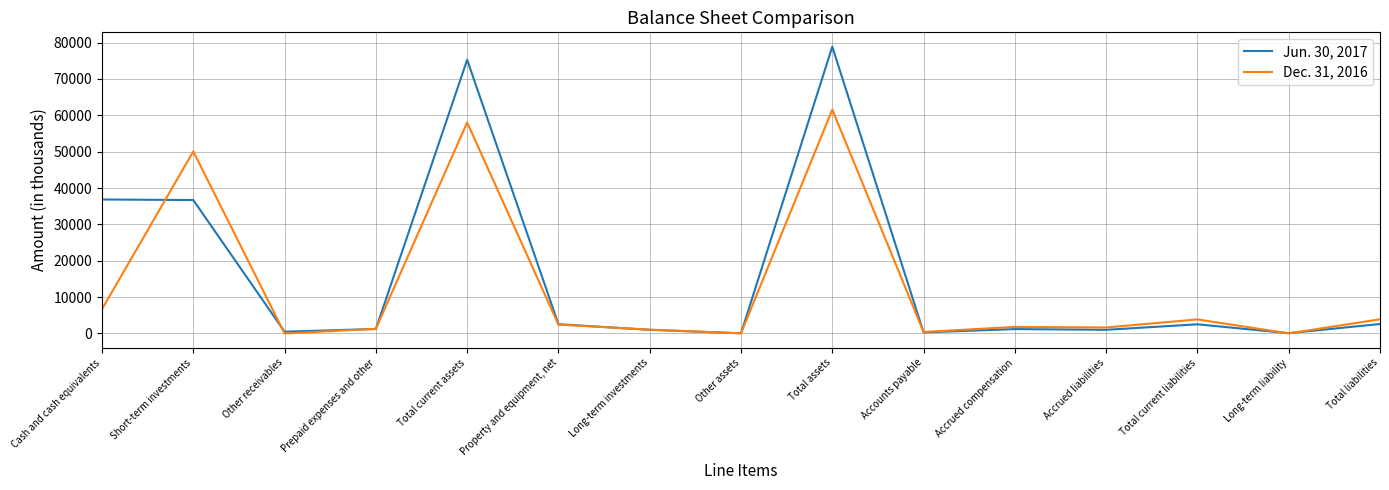

True or false: Dec. 31, 2016 and Jun. 30, 2017 cross at least once.

True